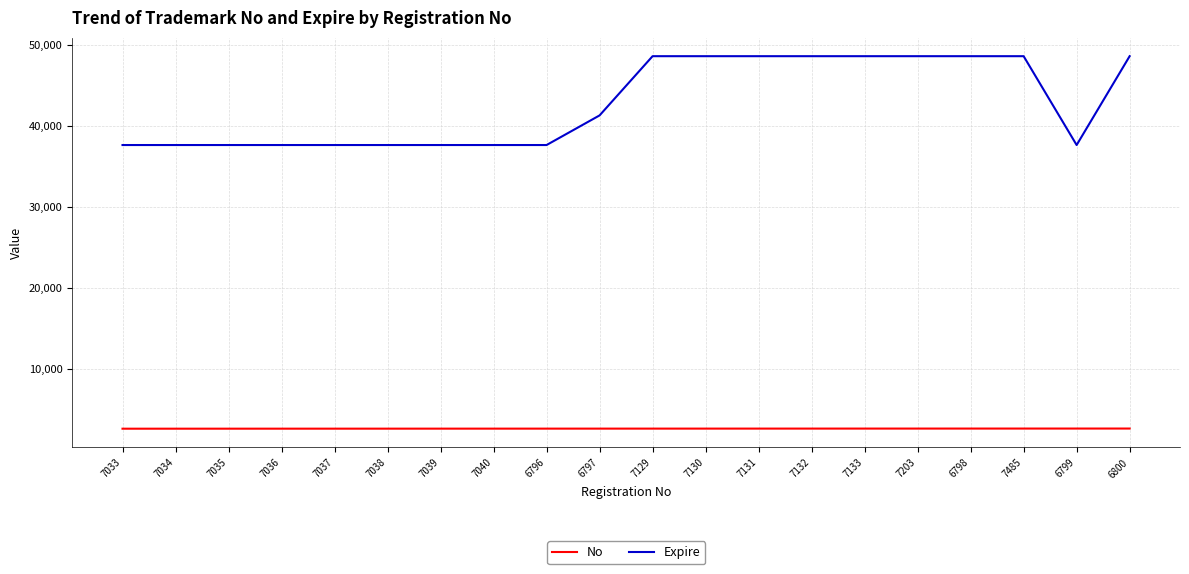

What are all the series names shown in the legend?

No, Expire